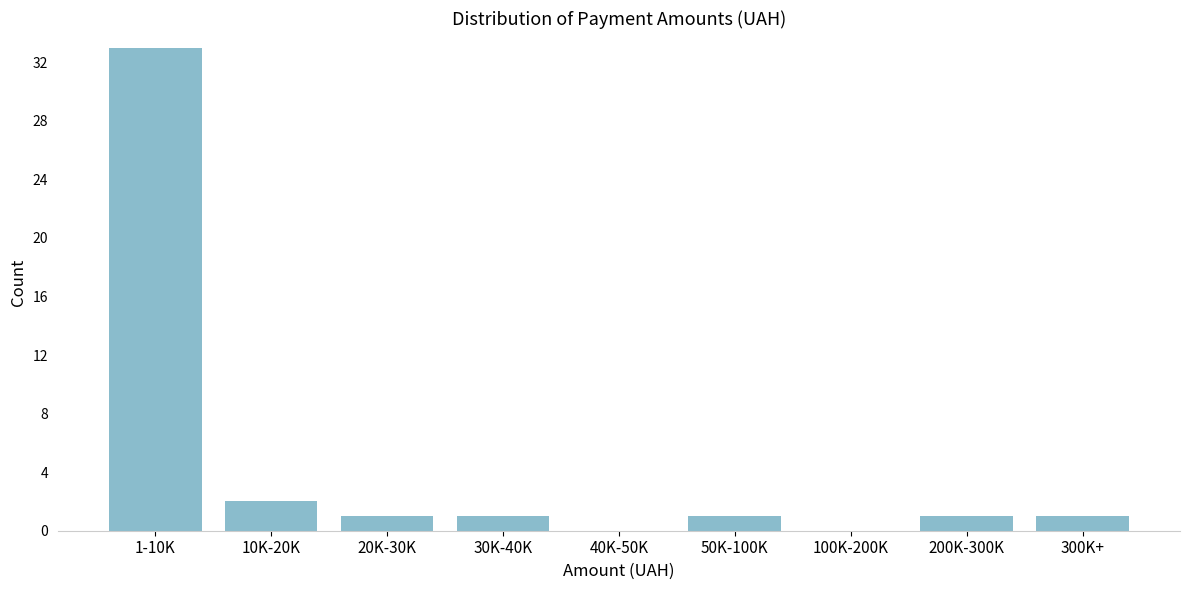

Reading left to right, transcribe all the data shown in this chart.

1-10K=33	10K-20K=2	20K-30K=1	30K-40K=1	40K-50K=0	50K-100K=1	100K-200K=0	200K-300K=1	300K+=1